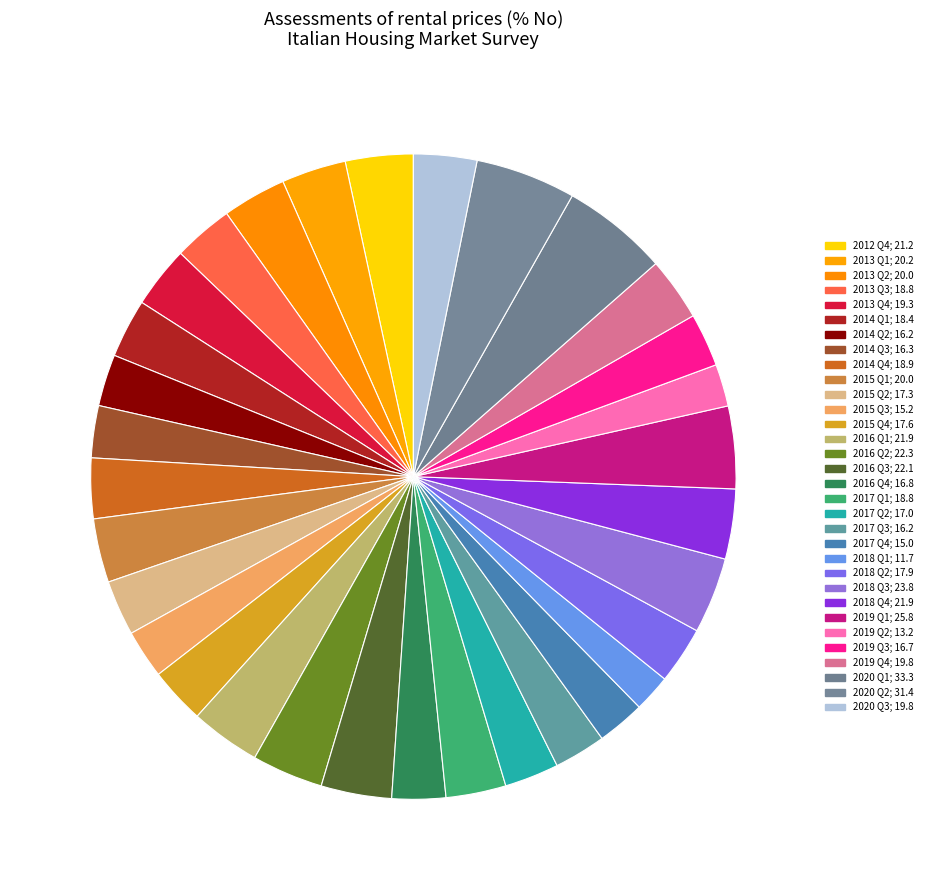

How many segments does this pie chart have?

32